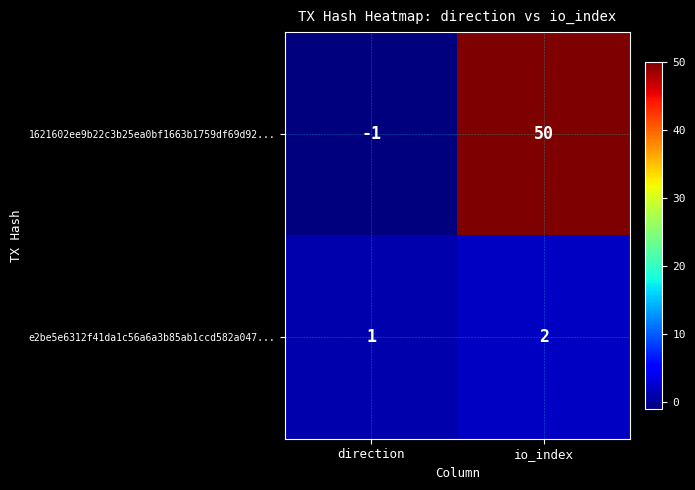

Which series has the widest spread of values?

1621602ee9b22c3b25ea0bf1663b1759df69d92...